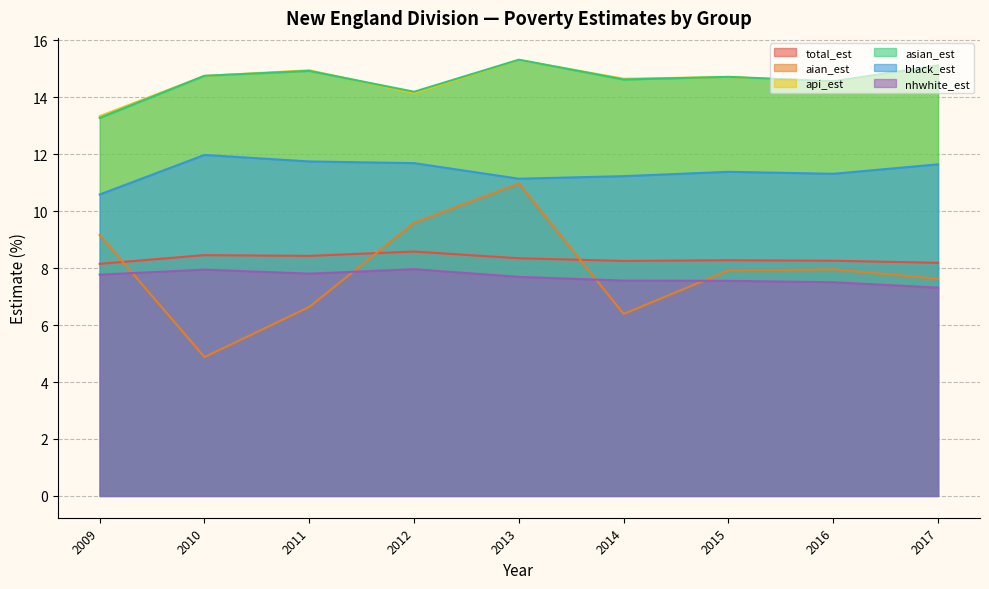

At 2013, list the series in order from largest to smallest.

asian_est, api_est, black_est, aian_est, total_est, nhwhite_est